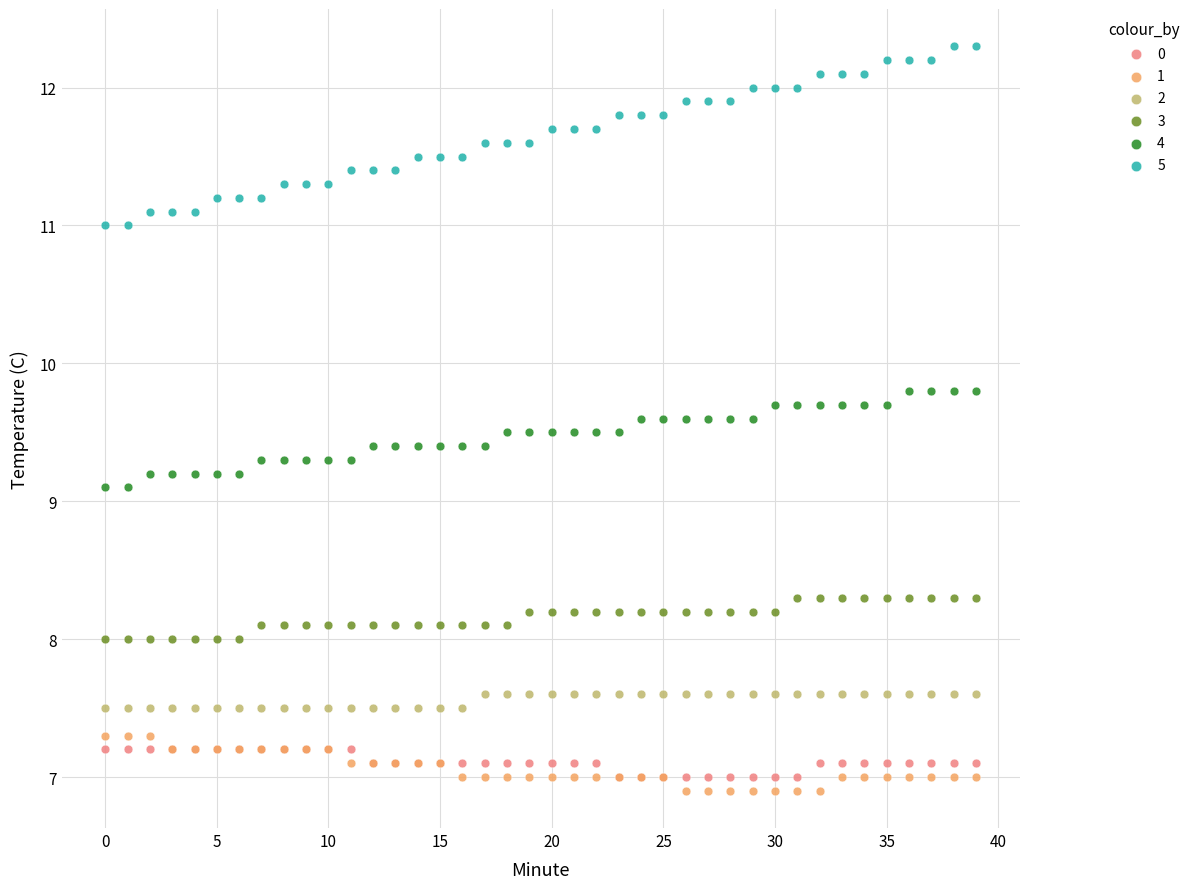

What are all the series names shown in the legend?

0, 1, 2, 3, 4, 5